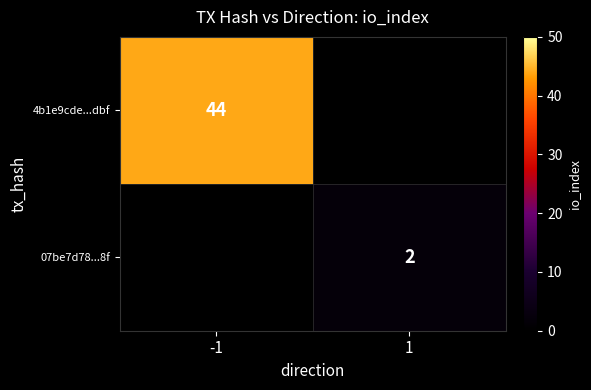

True or false: 4b1e9cde...dbf has a value of 44 at -1.

True